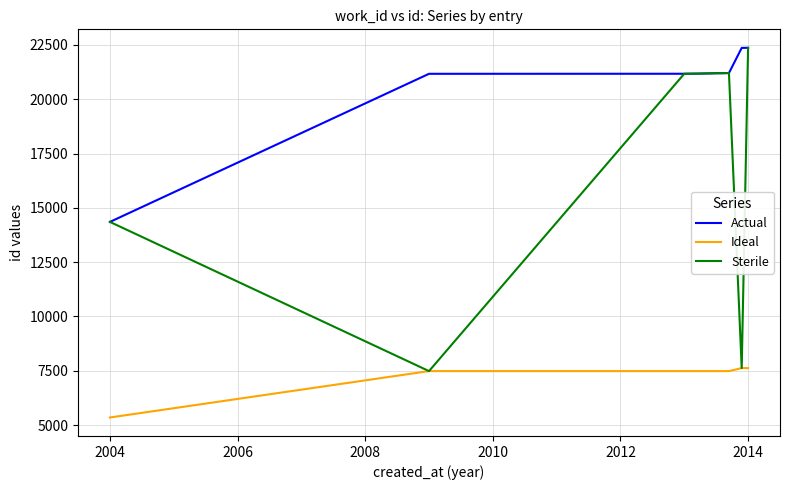

True or false: Ideal and Actual cross at least once.

False